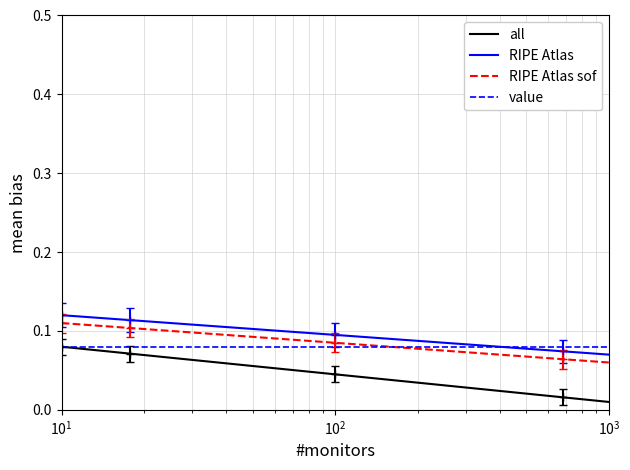

True or false: RIPE Atlas sof and RIPE Atlas intersect in this chart.

False